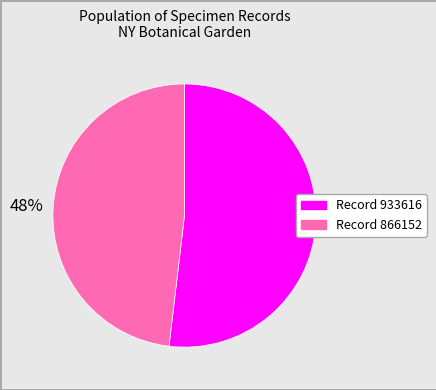

Which slice represents more than half of the pie?

Record 933616